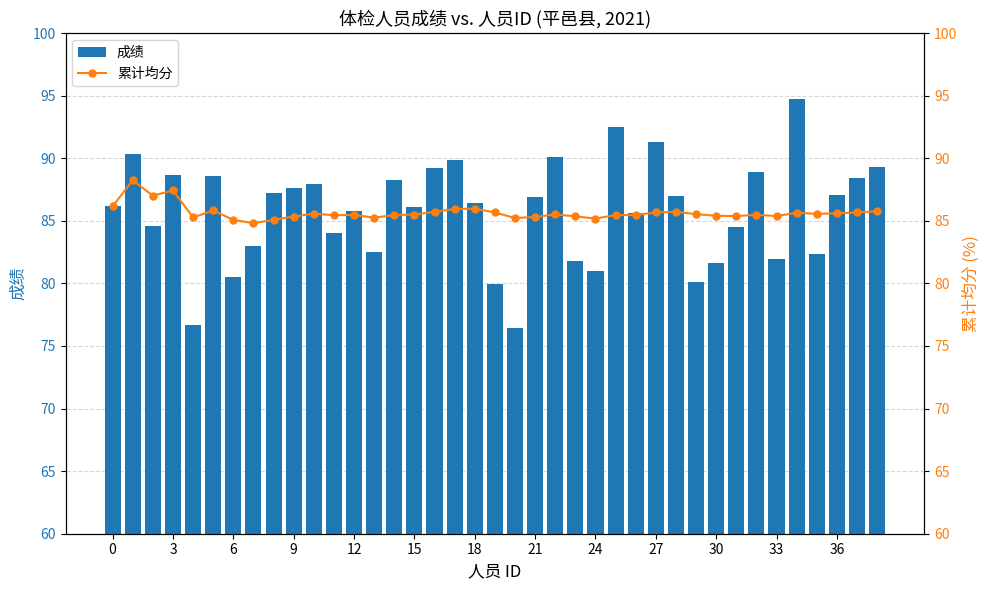

What is the label of the 1st bar from the right?

38